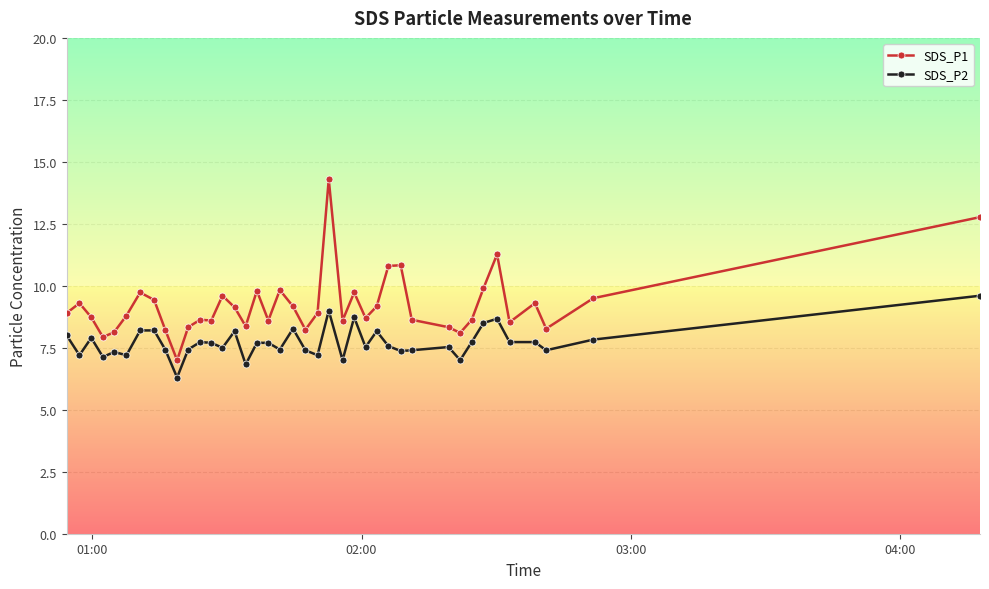

What is the sum of all SDS_P2 values?

308.4